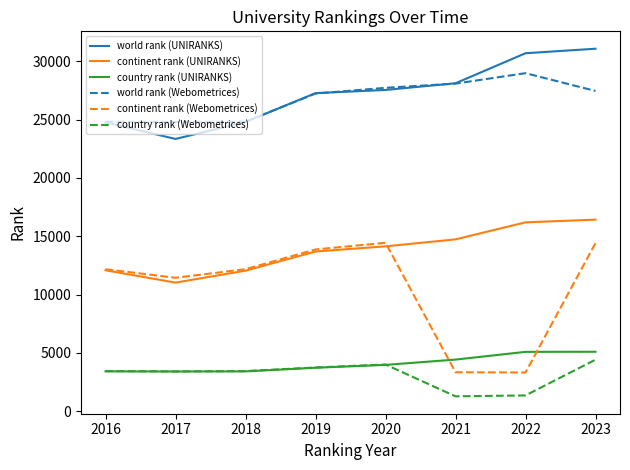

True or false: continent rank (Webometrices) has more than 0 points higher than both neighbors.

True